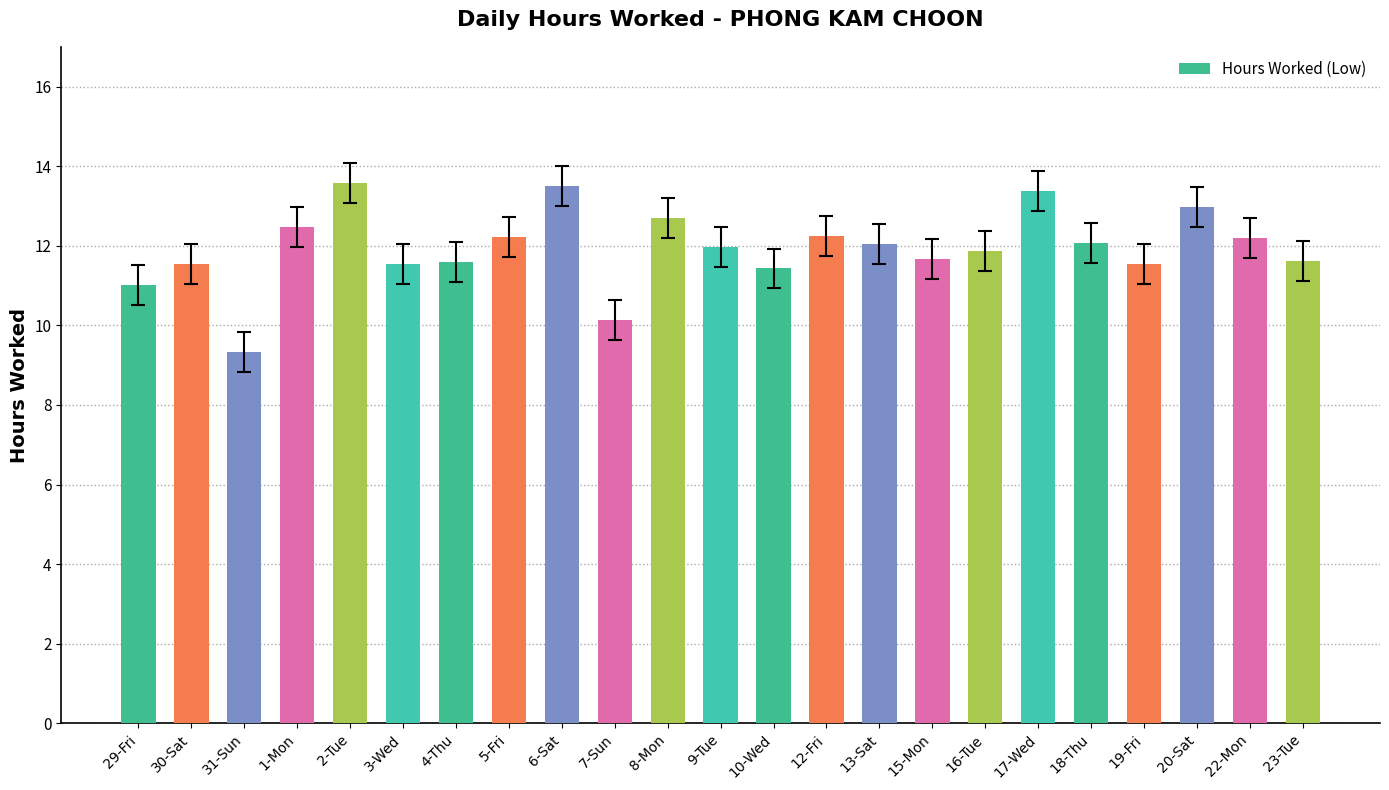

Count the number of data series in this chart.

1